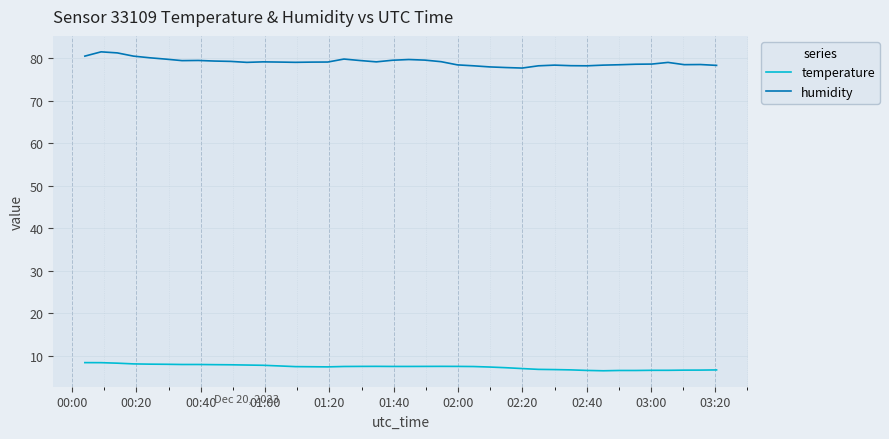

What is the minimum value for humidity?

77.7